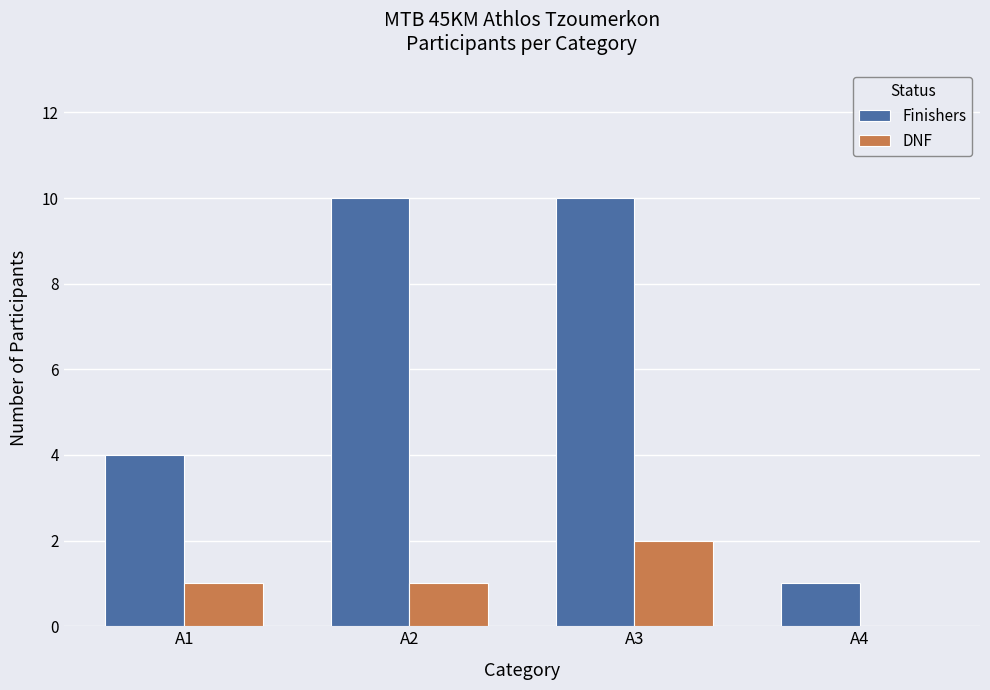

Between A2 and A3, which series saw the biggest shift?

DNF